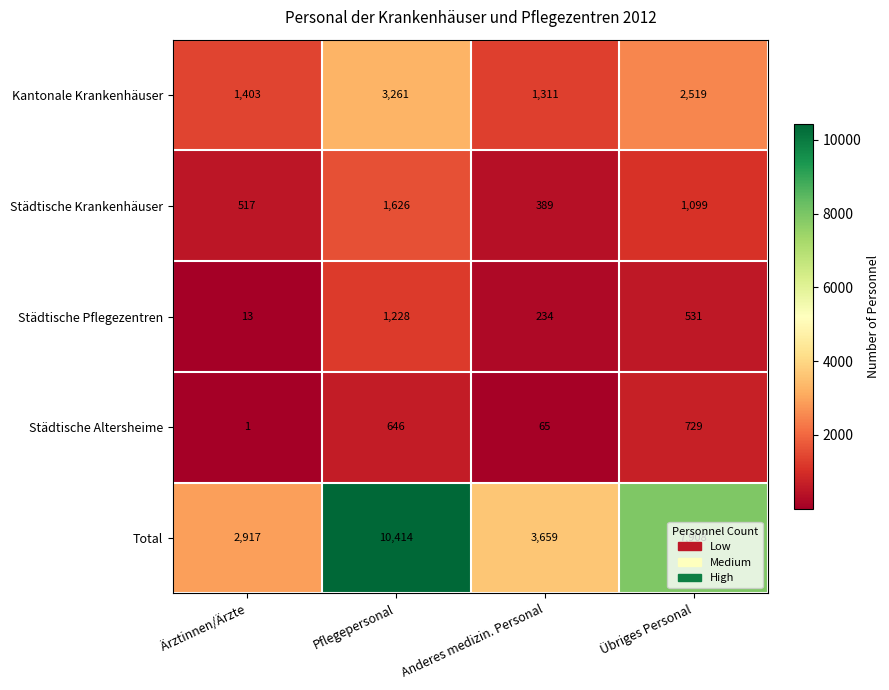

What is the total value across all series at Ärztinnen/Ärzte?

4851